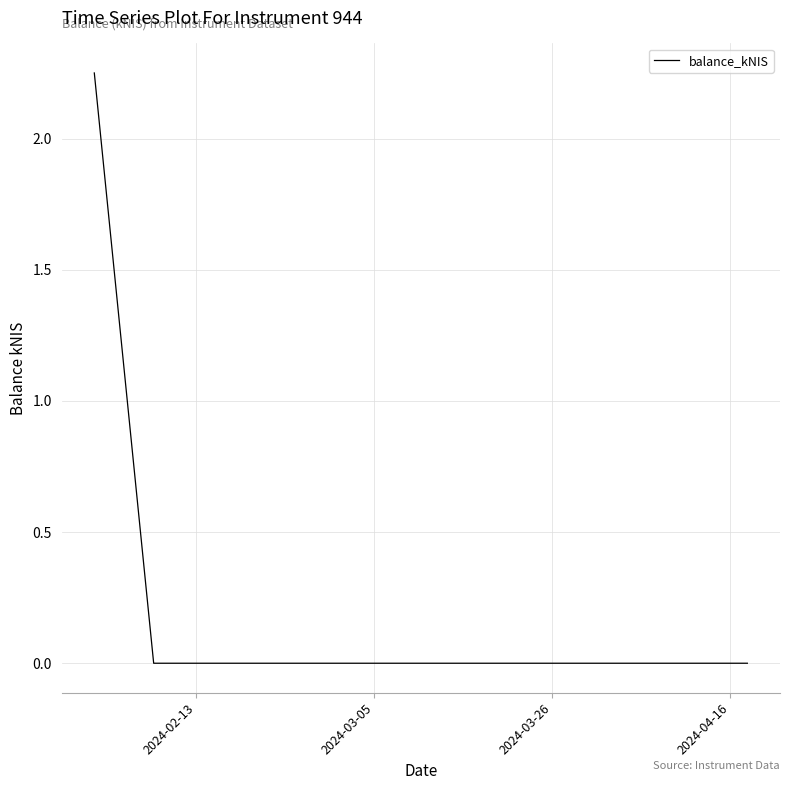

What is the average value?

0.8